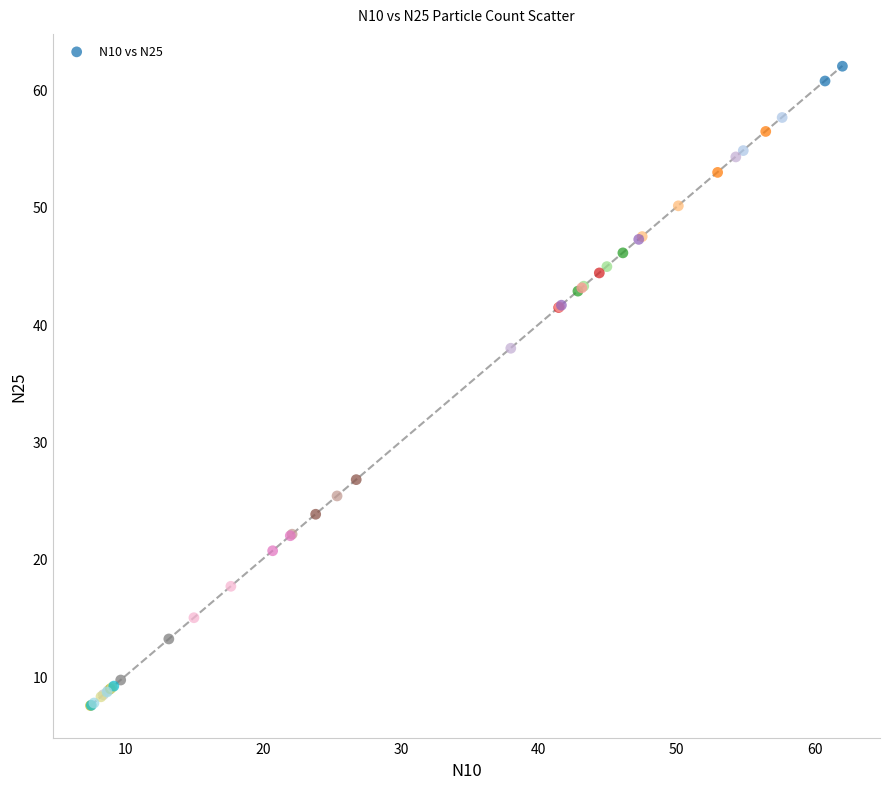

What Y value in the scatter plot is closest to 34?

37.9